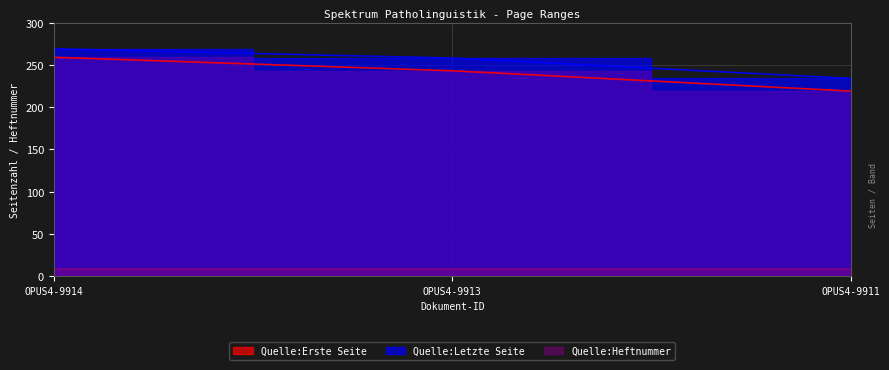

Which series has the largest total across all categories?

Quelle:Letzte Seite